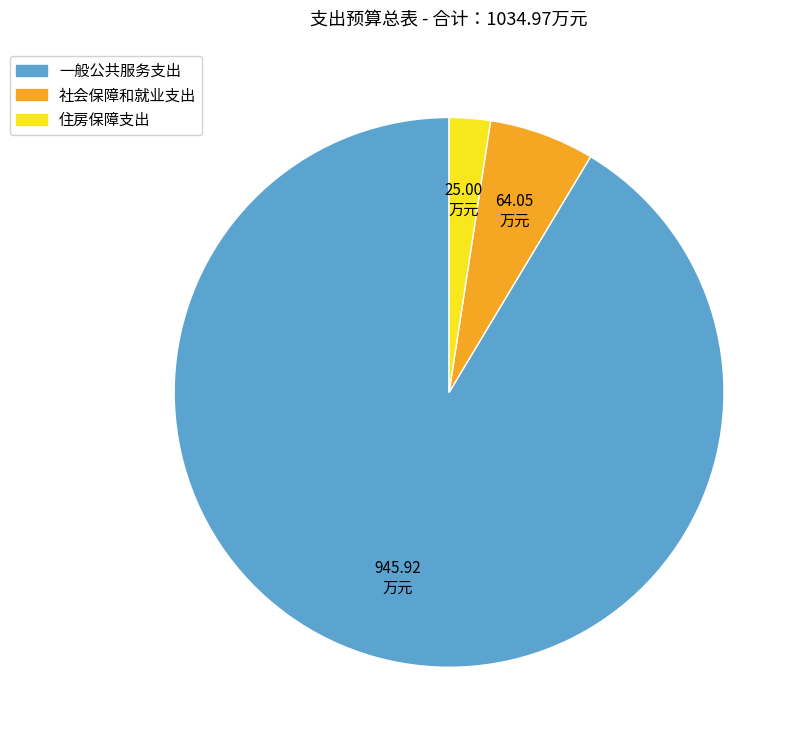

Does 一般公共服务支出 account for over 50% of the chart?

Yes